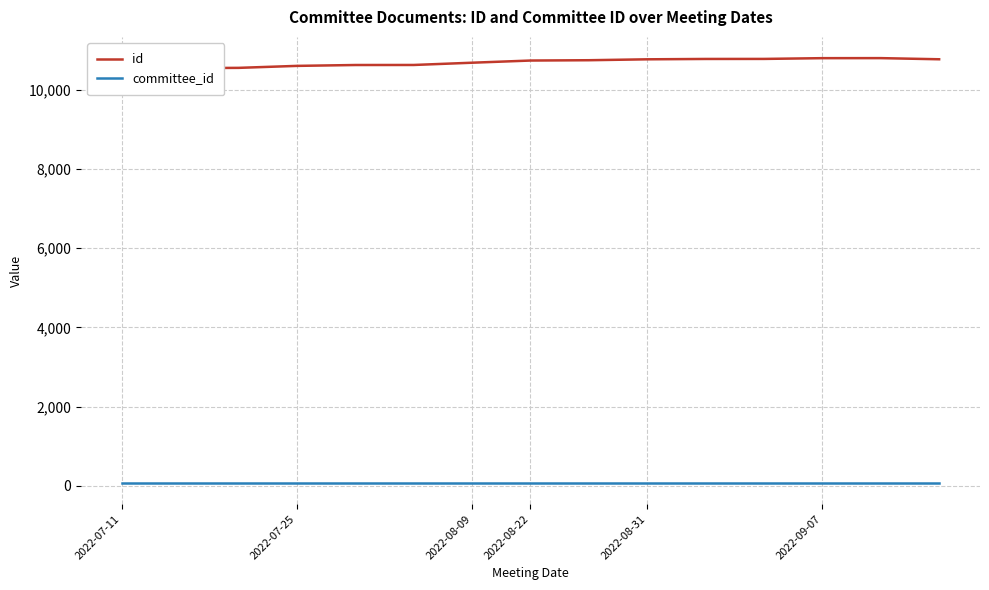

What is the spread (max minus min) of values at 14?

10700